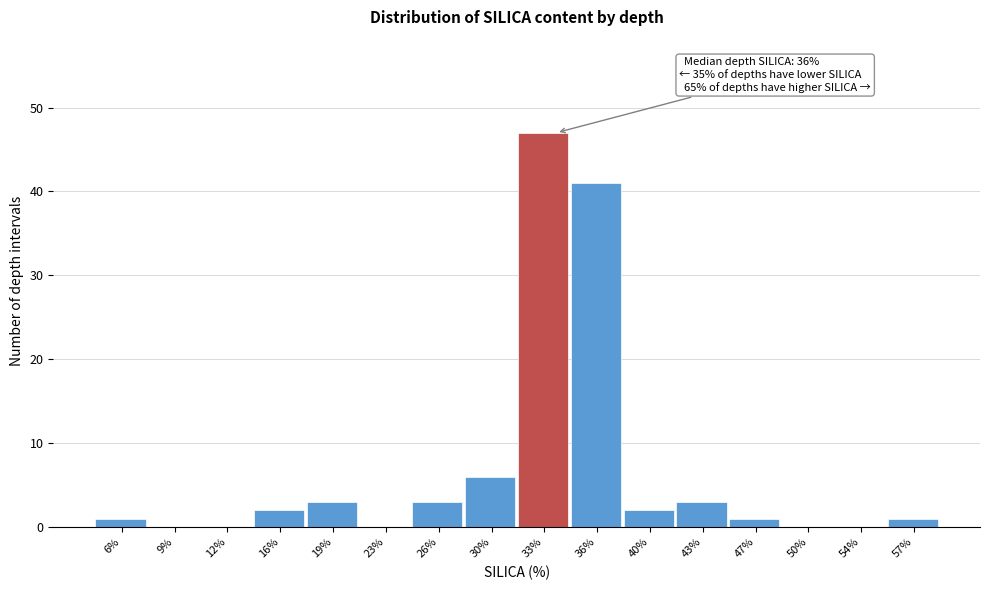

Reading left to right, list all the values displayed in this chart.

6%=1	9%=0	12%=0	16%=2	19%=3	23%=0	26%=3	30%=6	33%=47	36%=41	40%=2	43%=3	47%=1	50%=0	54%=0	57%=1